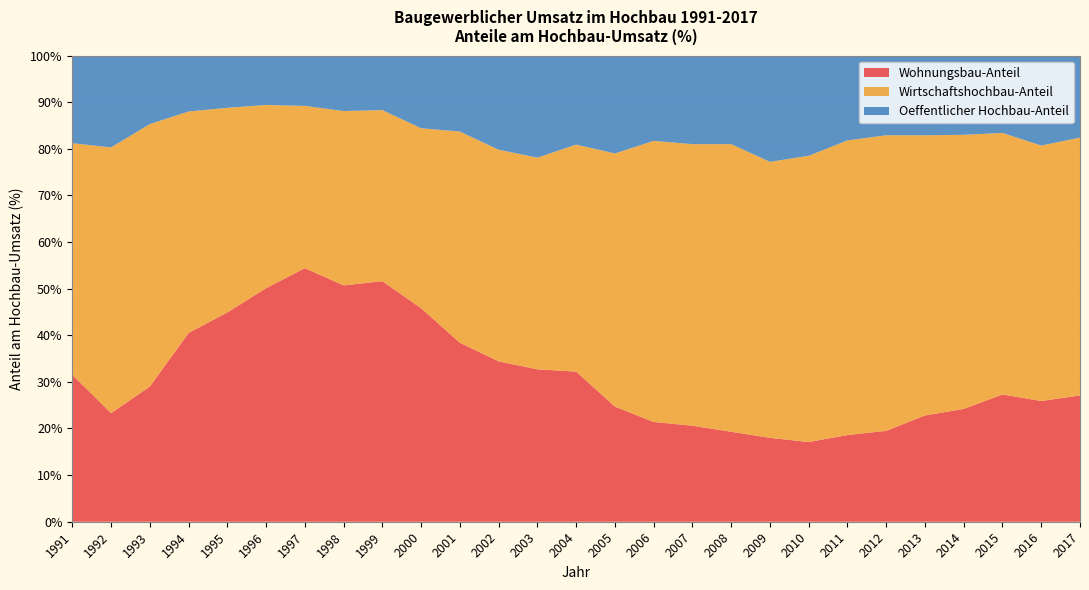

Reading left to right, transcribe all the data shown in this chart.

Wohnungsbau-Anteil: 31.5	23.3	29.0	40.5	44.9	50.1	54.4	50.7	51.6	45.8	38.4	34.4	32.7	32.2	24.7	21.4	20.6	19.3	18.0	17.1	18.6	19.5	22.8	24.2	27.3	25.9	27.1
Wirtschaftshochbau-Anteil: 49.7	57.0	56.3	47.5	43.9	39.3	34.8	37.4	36.7	38.6	45.3	45.4	45.4	48.7	54.3	60.3	60.4	61.7	59.2	61.4	63.2	63.4	60.1	58.8	56.1	54.8	55.3
Oeffentlicher Hochbau-Anteil: 18.9	19.8	14.7	12.0	11.2	10.6	10.8	11.9	11.7	15.5	16.4	20.2	21.9	19.1	21.0	18.3	19.0	19.0	22.9	21.5	18.1	17.2	17.0	16.9	16.6	19.2	17.6